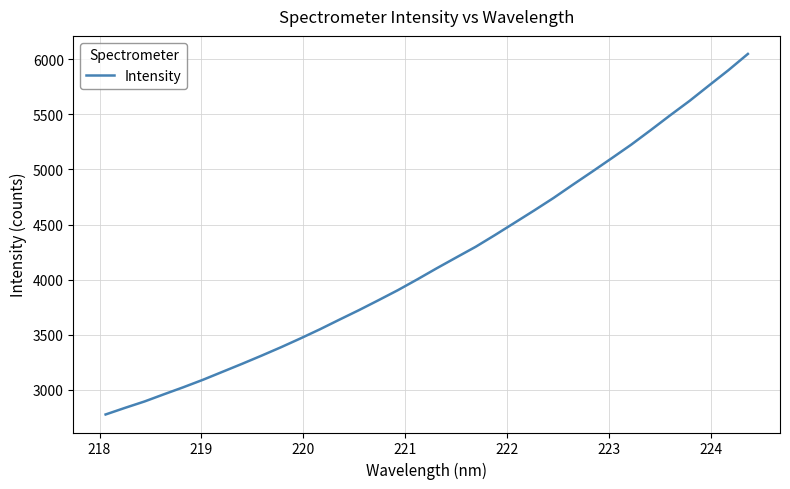

What is the average value?

4176.7